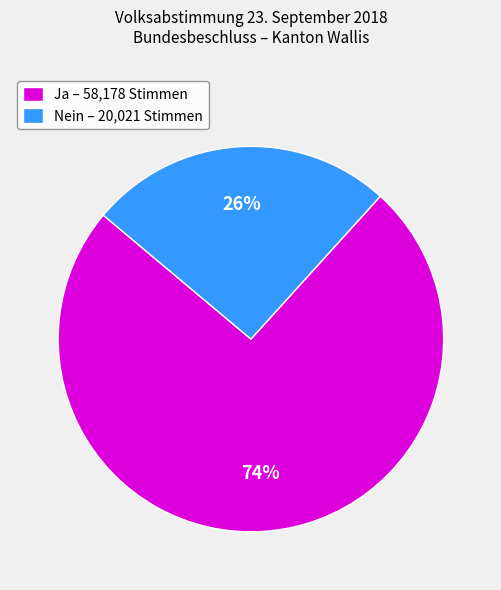

To the nearest percent, what percentage of the pie is Nein?

26%